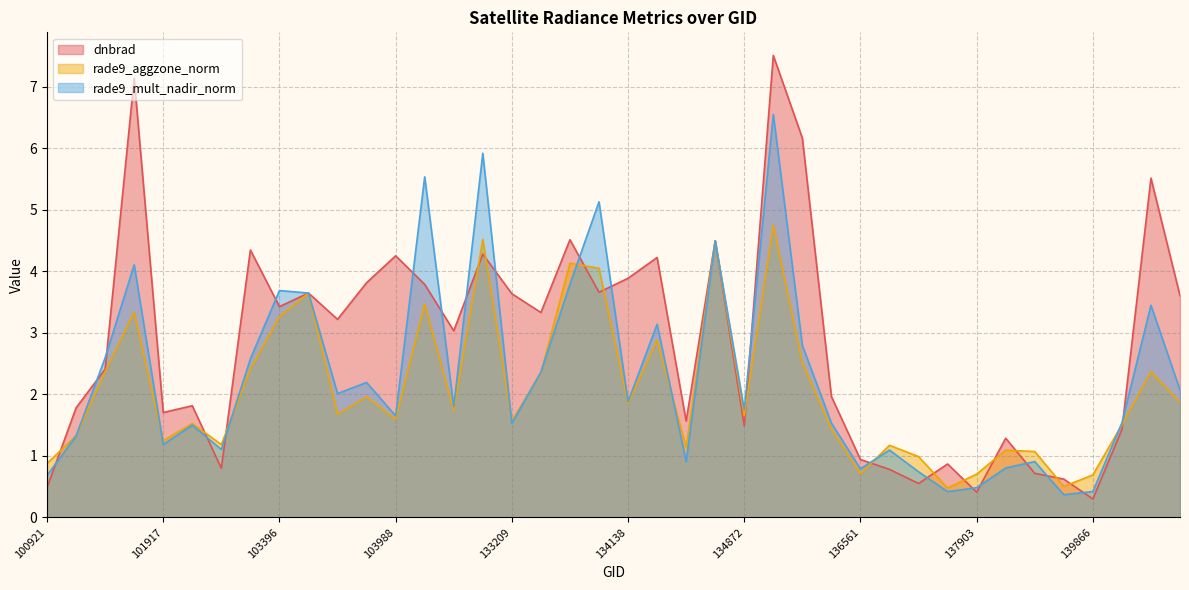

In rade9_mult_nadir_norm, how many points are higher than both neighbors (excluding endpoints)?

13